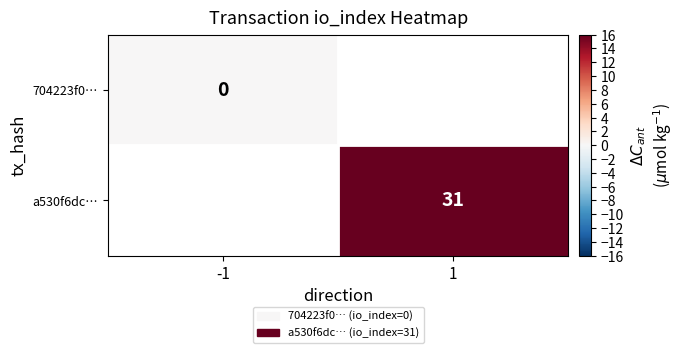

Is it true that a530f6dc… equals 31 at 1?

True